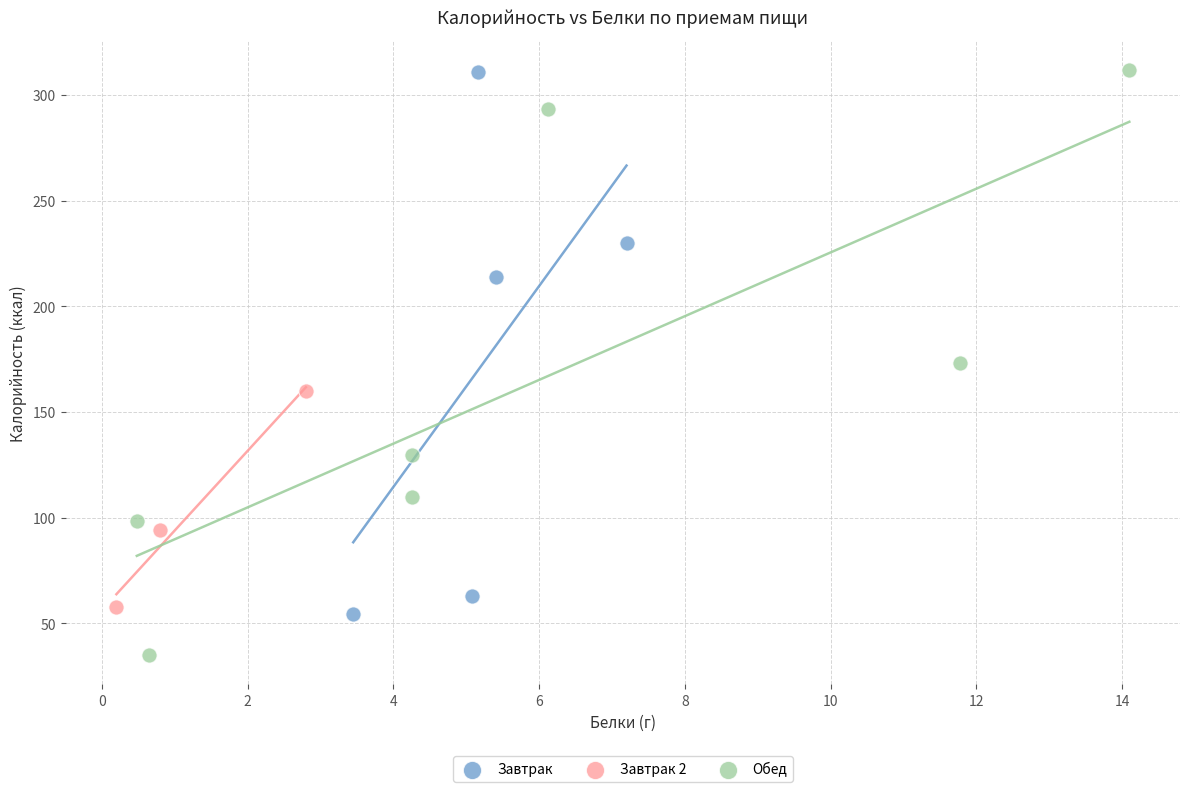

Which series contains the lowest Y value?

Обед